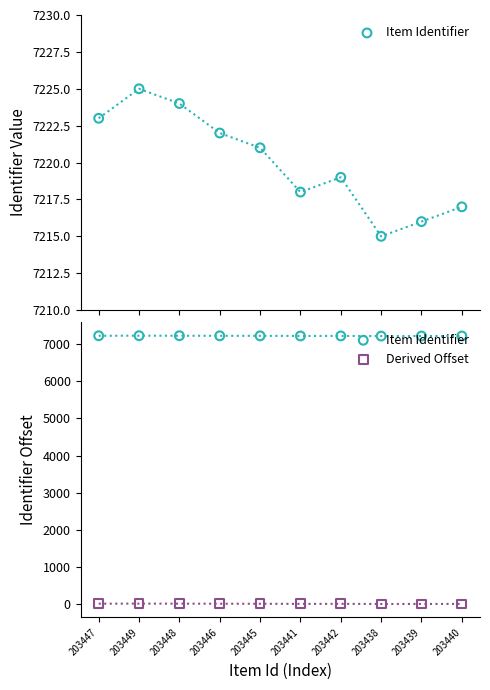

Which series contains the lowest Y value?

Derived Offset